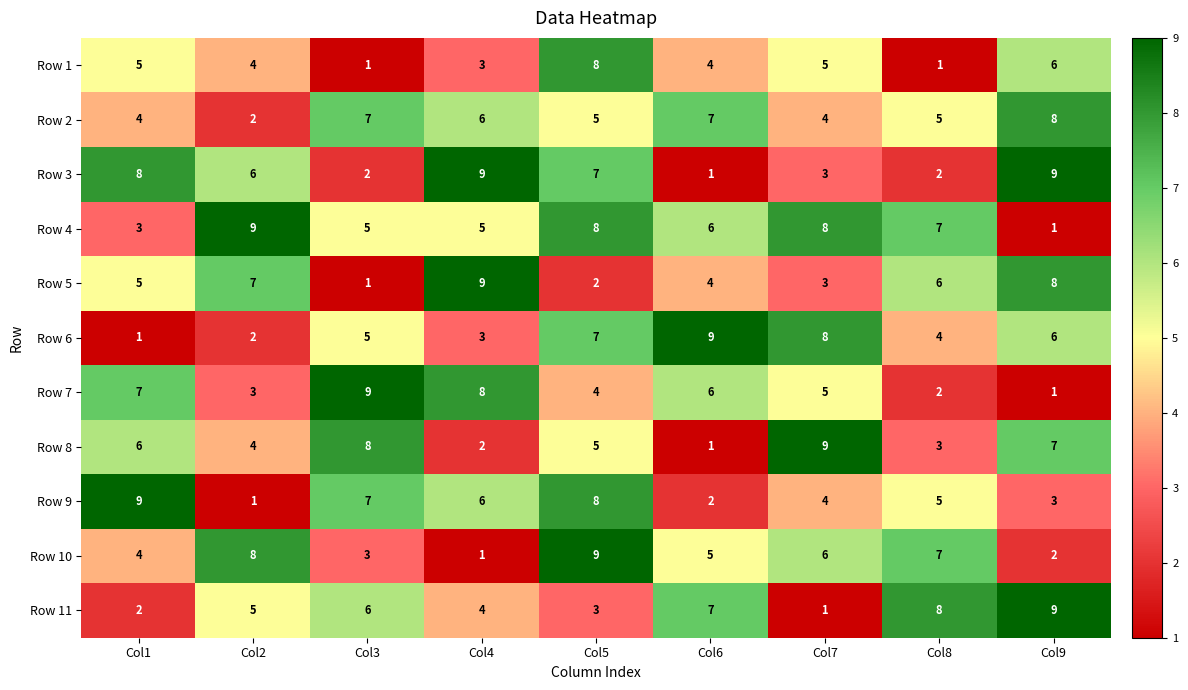

How many data points does each series have?

9